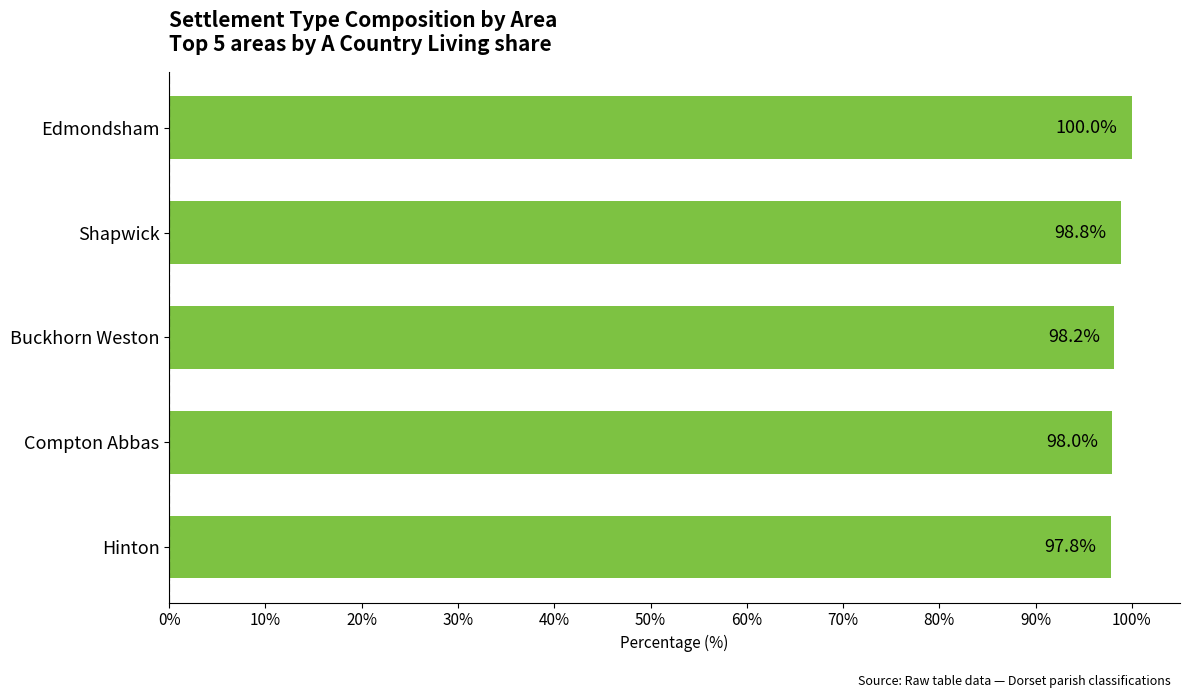

What is the minimum value shown in the chart?

97.8